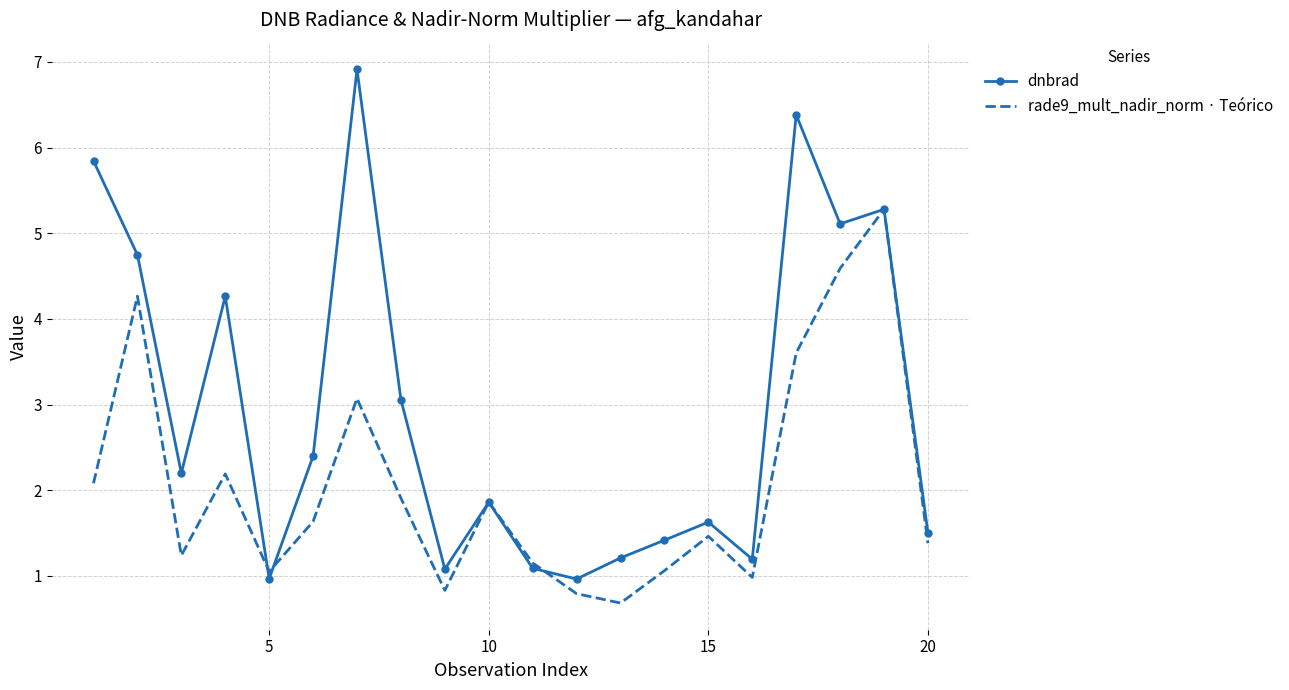

True or false: rade9_mult_nadir_norm · Teórico and dnbrad cross at least once.

True